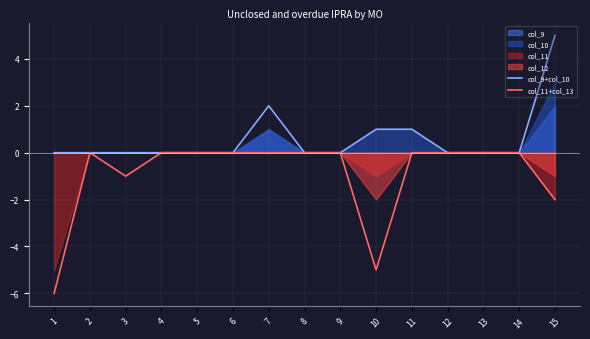

True or false: col_9+col_10 and col_11+col_13 intersect in this chart.

False